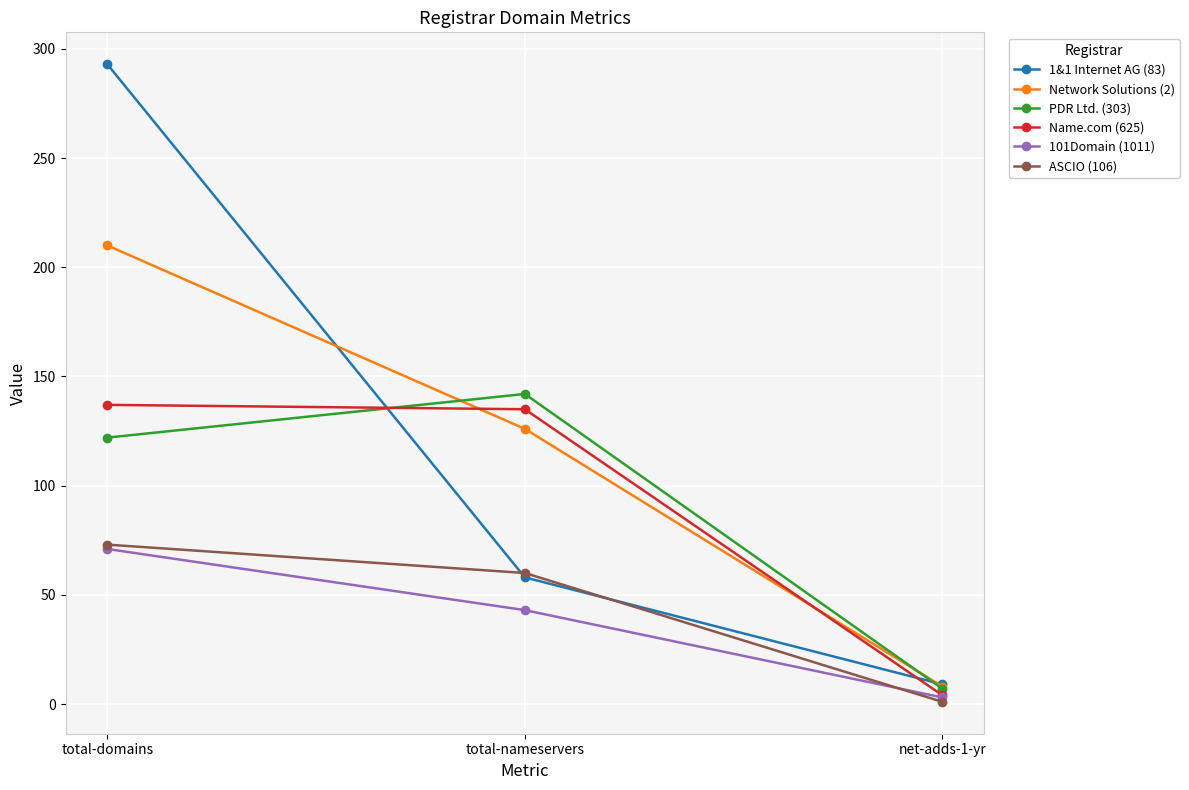

How many data points in Name.com (625) are less than 135?

1